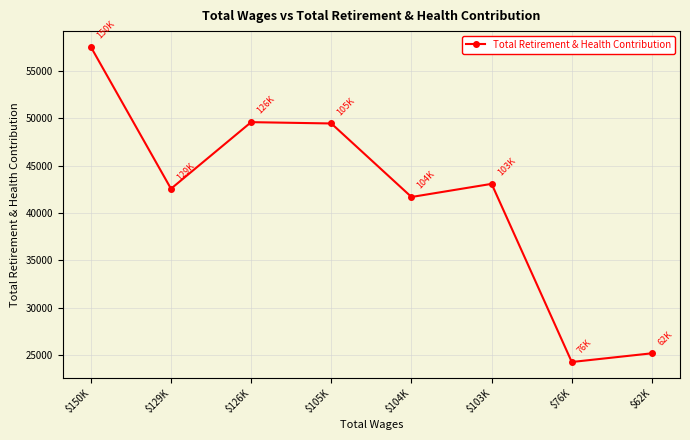

Is it true that the value at $129K is 72311?

False